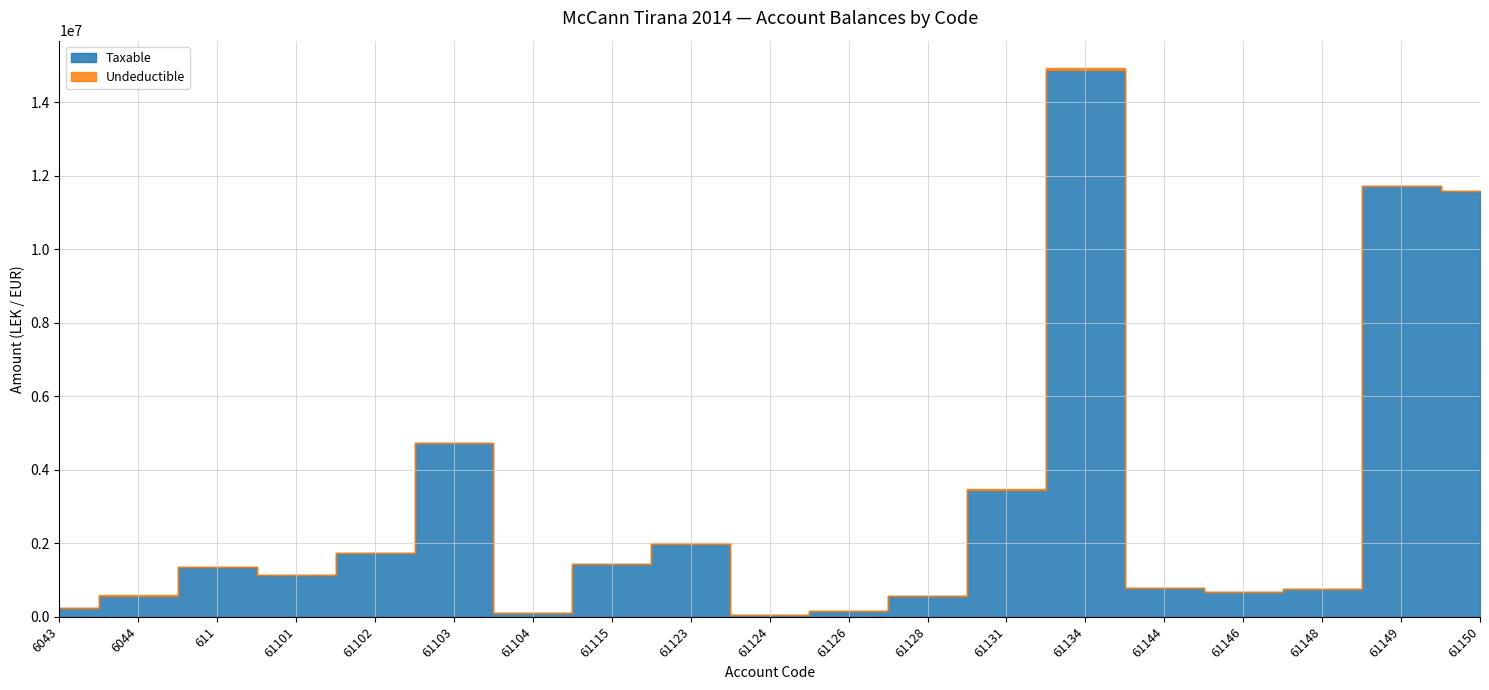

What is the average value of the Taxable series?

3050467.3